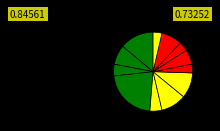

Count the number of slices in the pie.

12